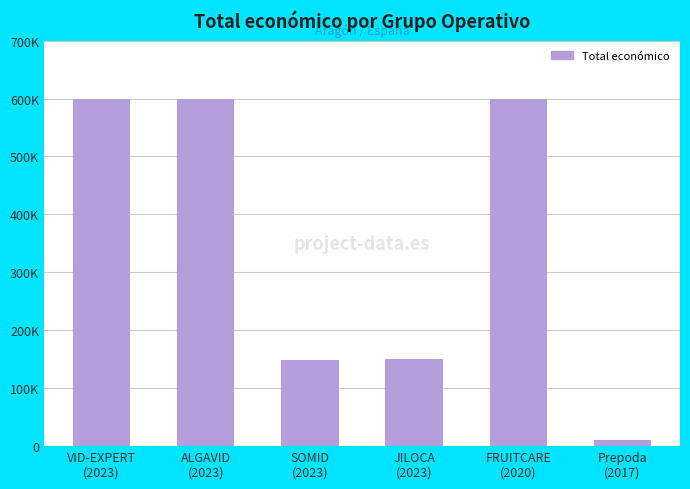

The chart shows a value of 599883 at ALGAVID
(2023). True or false?

True